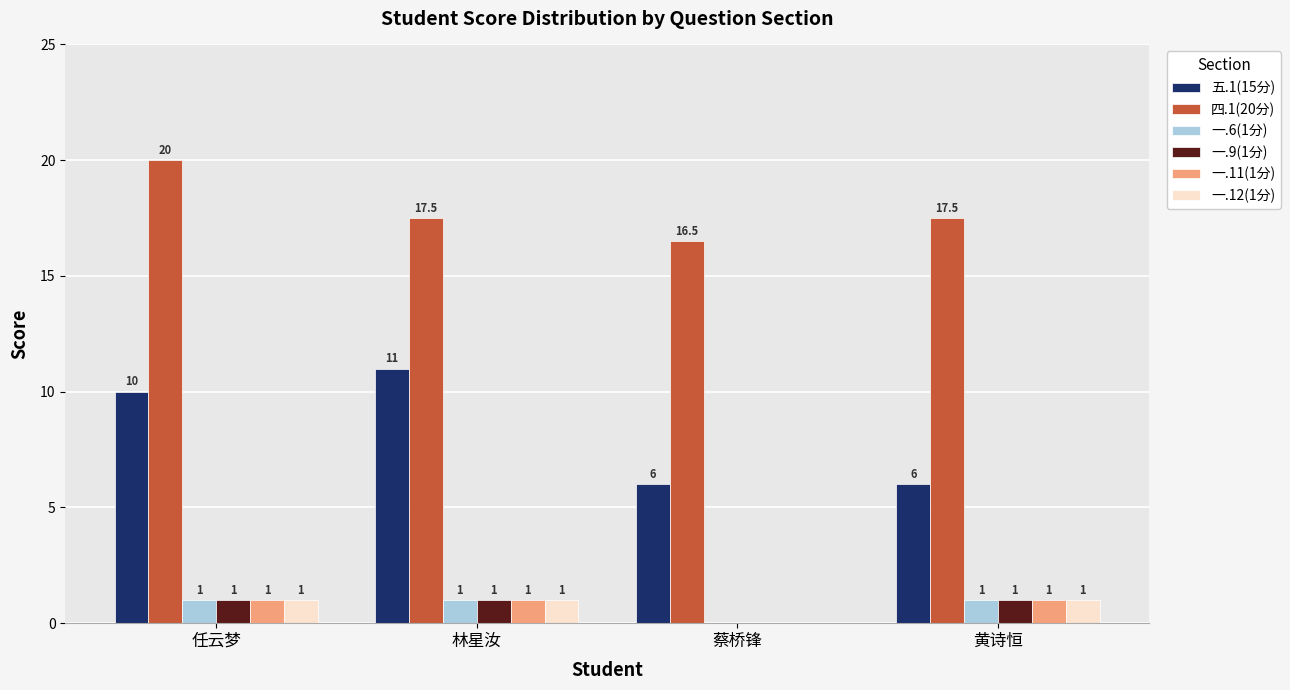

Which series has the largest total across all categories?

四.1(20分)